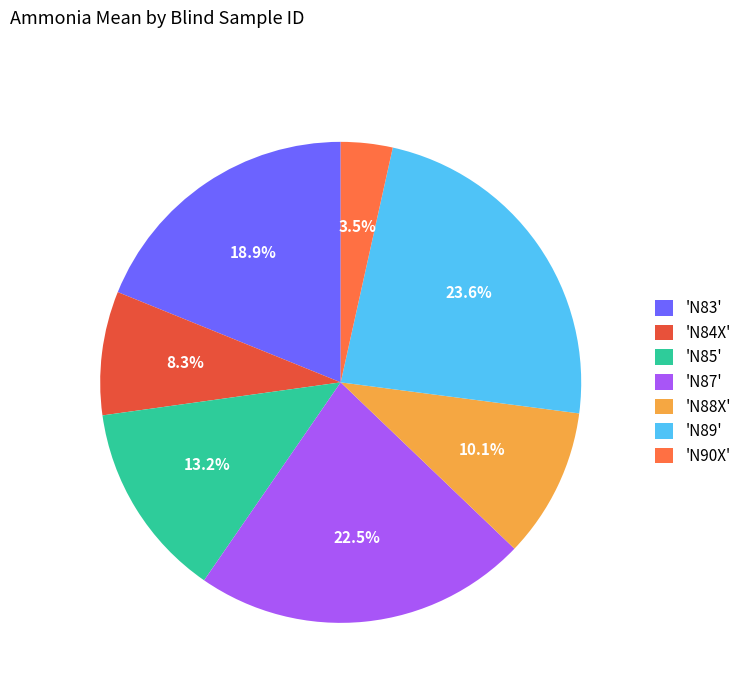

Rank the categories by value from lowest to highest.

'N90X', 'N84X', 'N88X', 'N85', 'N83', 'N87', 'N89'